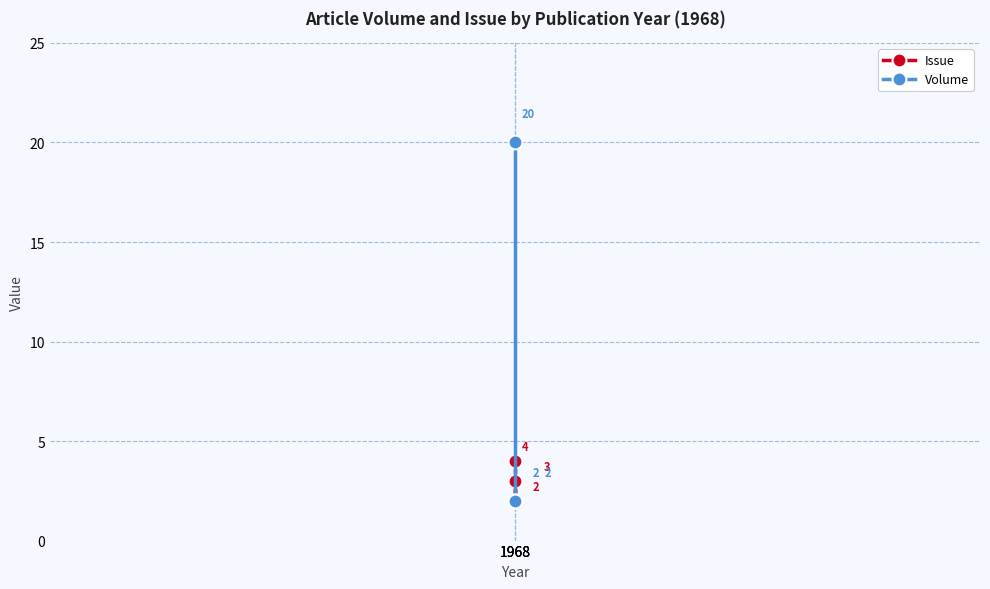

Is it true that Volume equals 2 at 1968?

True